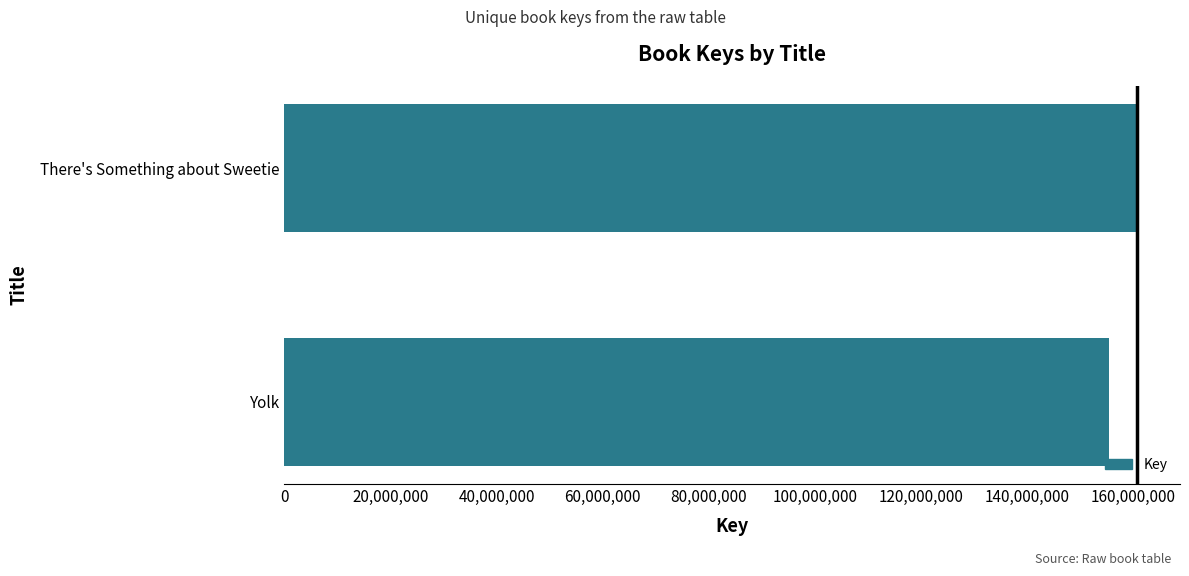

How many values are between 155316430 and 160718836?

2